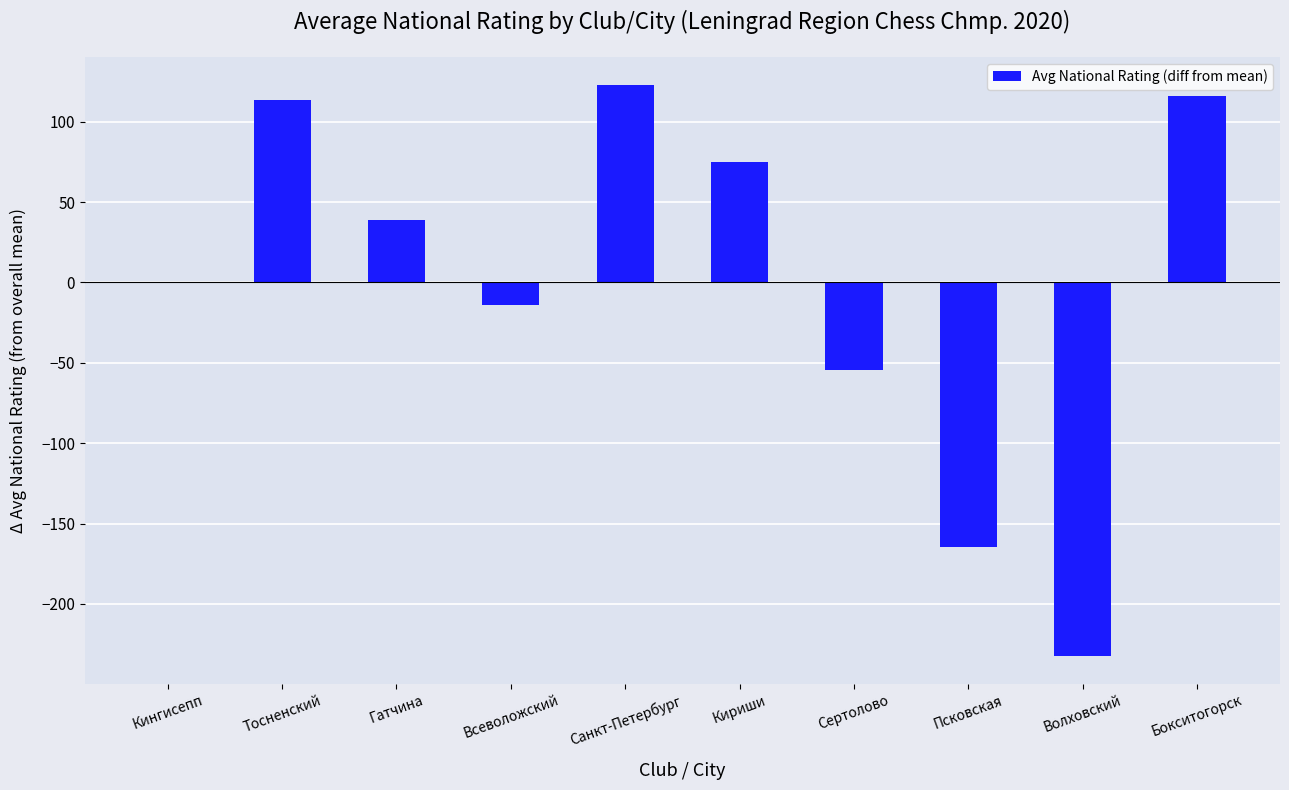

Reading left to right, what are all the values shown in this chart?

Кингисепп=-0.6	Тосненский=113.7	Гатчина=38.9	Всеволожский=-14.1	Санкт-Петербург=122.6	Кириши=74.9	Сертолово=-54.6	Псковская=-164.6	Волховский=-232.1	Бокситогорск=115.9